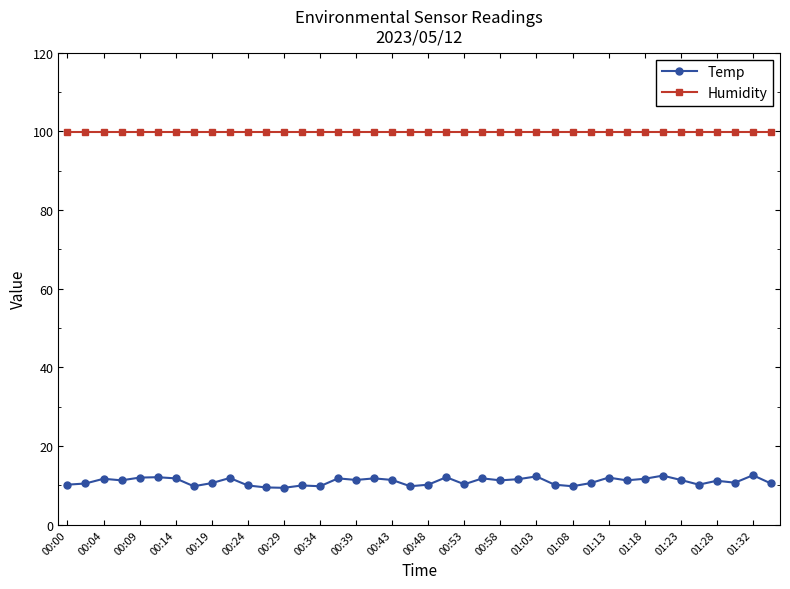

At how many categories does at least one series exceed 46?

40